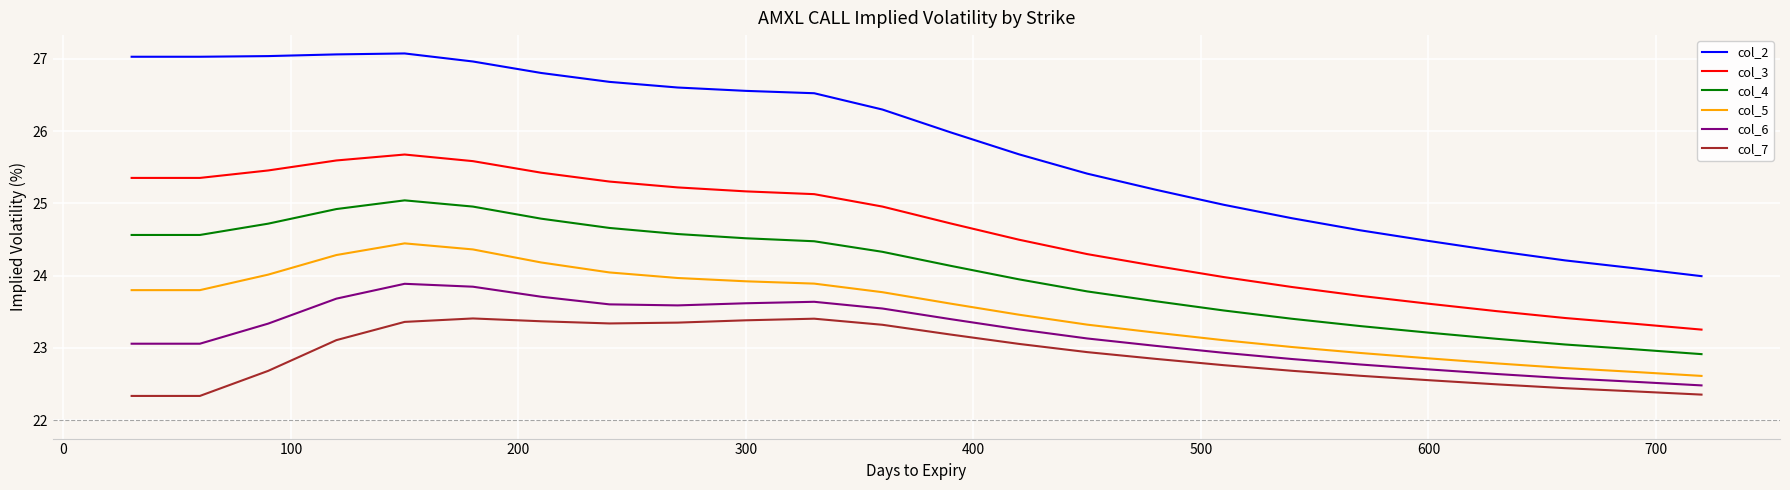

At how many categories does at least one series exceed 22?

24